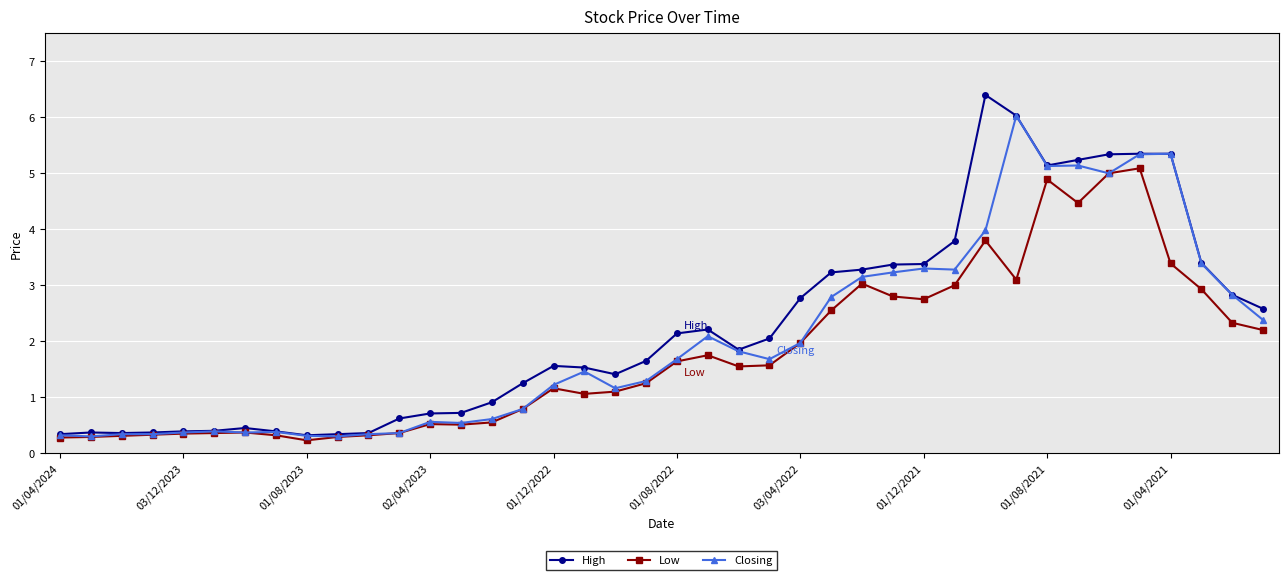

True or false: High has more than 1 interior local peaks.

True